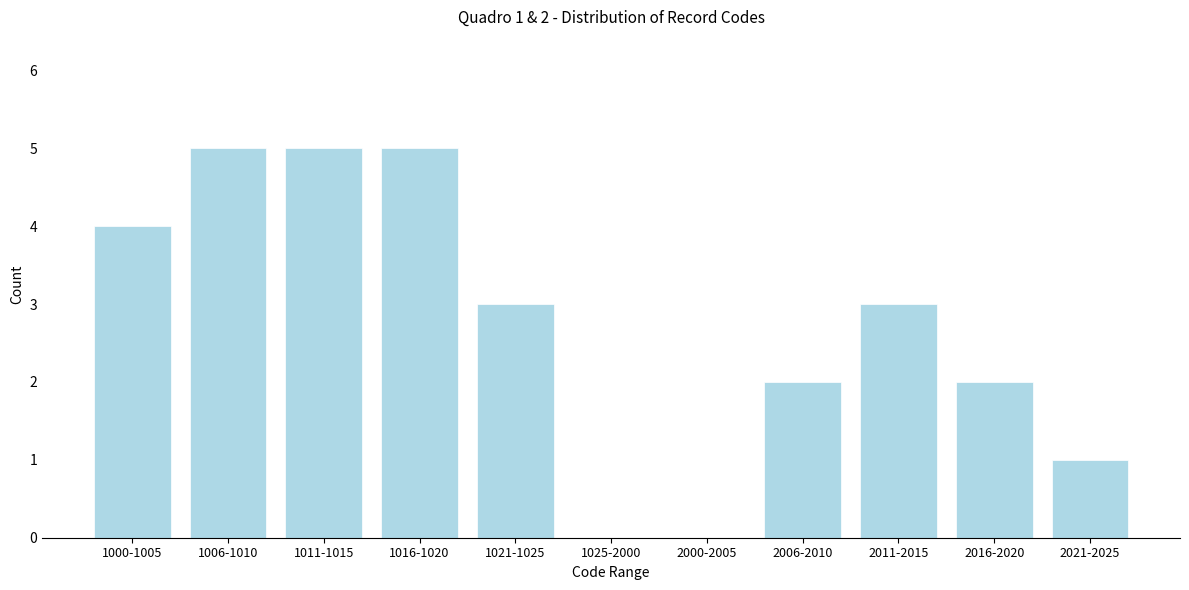

Reading right to left, list all the values displayed in this chart.

2021-2025=1	2016-2020=2	2011-2015=3	2006-2010=2	2000-2005=0	1025-2000=0	1021-1025=3	1016-1020=5	1011-1015=5	1006-1010=5	1000-1005=4